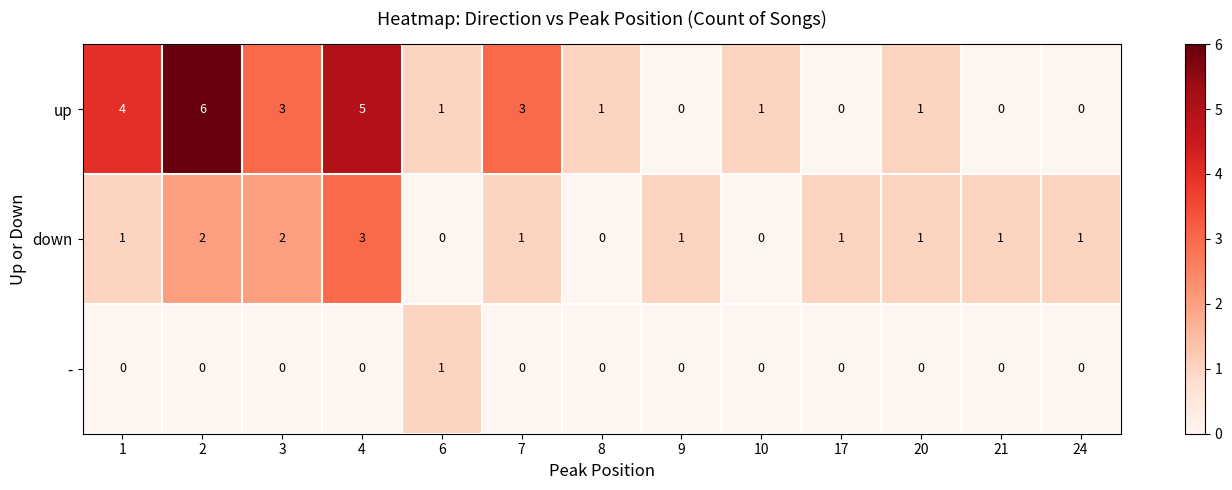

True or false: - has a value of -1 at 20.

False